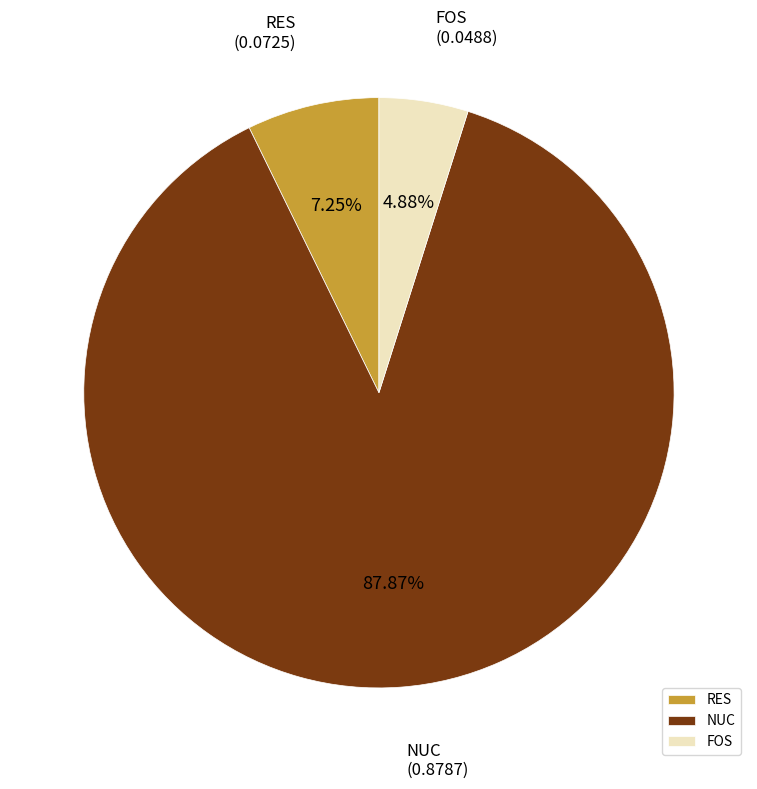

Is it true that FOS is 5% of the pie?

True